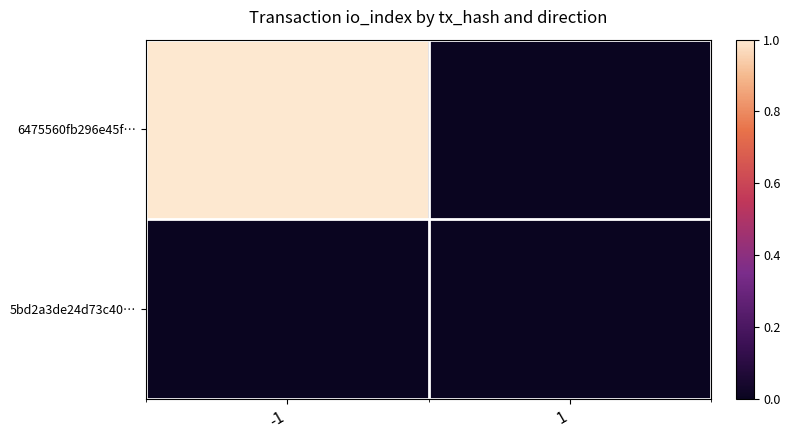

What is the greatest value displayed?

1